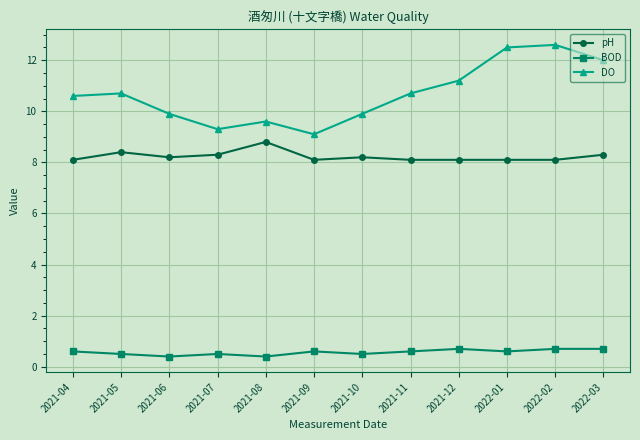

What are all the series names shown in the legend?

pH, BOD, DO